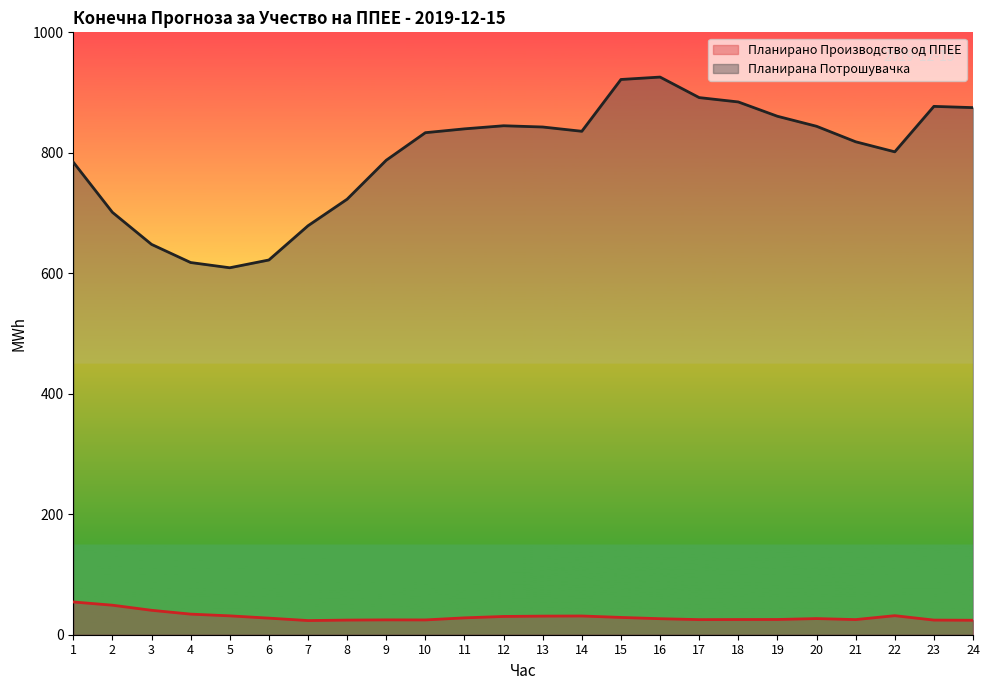

List the series in order of their peak value, lowest first.

Планирано Производство од ППЕЕ, Планирана Потрошувачка